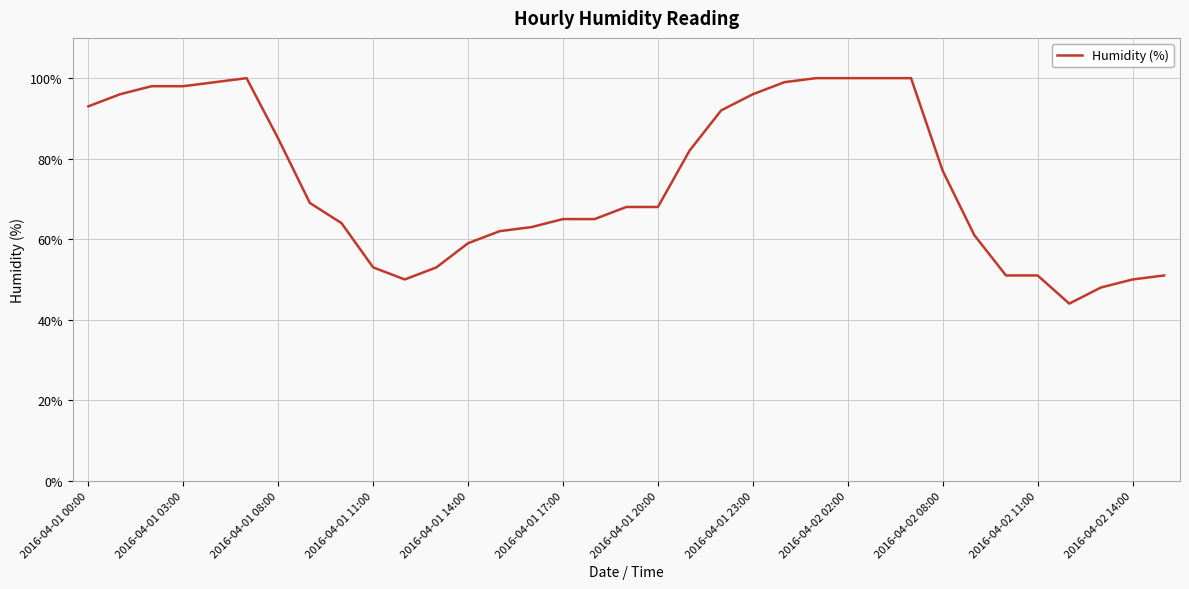

What is the maximum value shown in the chart?

100